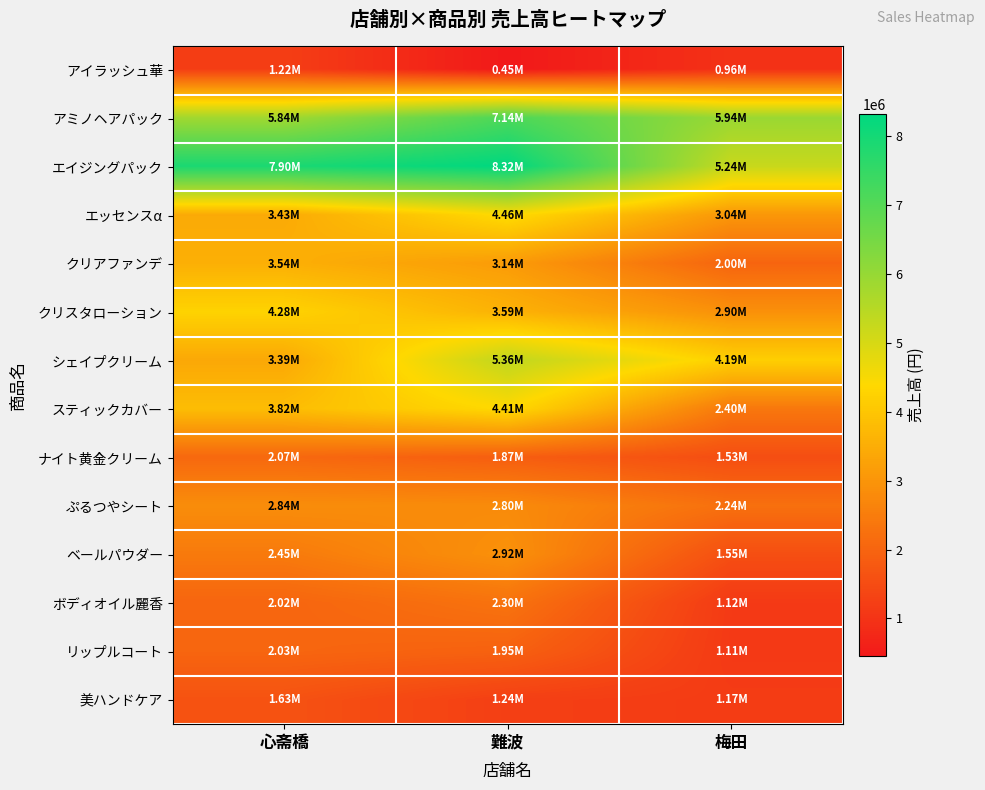

Reading right to left, transcribe all the data shown in this chart.

アイラッシュ華: 梅田=957000	難波=448750	心斋橋=1216500
アミノヘアパック: 梅田=5941500	難波=7140000	心斋橋=5835500
エイジングパック: 梅田=5236000	難波=8324800	心斋橋=7902400
エッセンスα: 梅田=3043950	難波=4459000	心斋橋=3430700
クリアファンデ: 梅田=2003820	難波=3137850	心斋橋=3541550
クリスタローション: 梅田=2903250	難波=3588000	心斋橋=4278750
シェイプクリーム: 梅田=4192500	難波=5356000	心斋橋=3393000
スティックカバー: 梅田=2400000	難波=4406400	心斋橋=3820800
ナイト黄金クリーム: 梅田=1528800	難波=1870400	心斋橋=2074800
ぷるつやシート: 梅田=2240700	難波=2798950	心斋橋=2841300
ベールパウダー: 梅田=1554300	難波=2923800	心斋橋=2451900
ボディオイル麗香: 梅田=1125000	難波=2302500	心斋橋=2020000
リップルコート: 梅田=1113200	難波=1947000	心斋橋=2028400
美ハンドケア: 梅田=1170750	難波=1237250	心斋橋=1627500